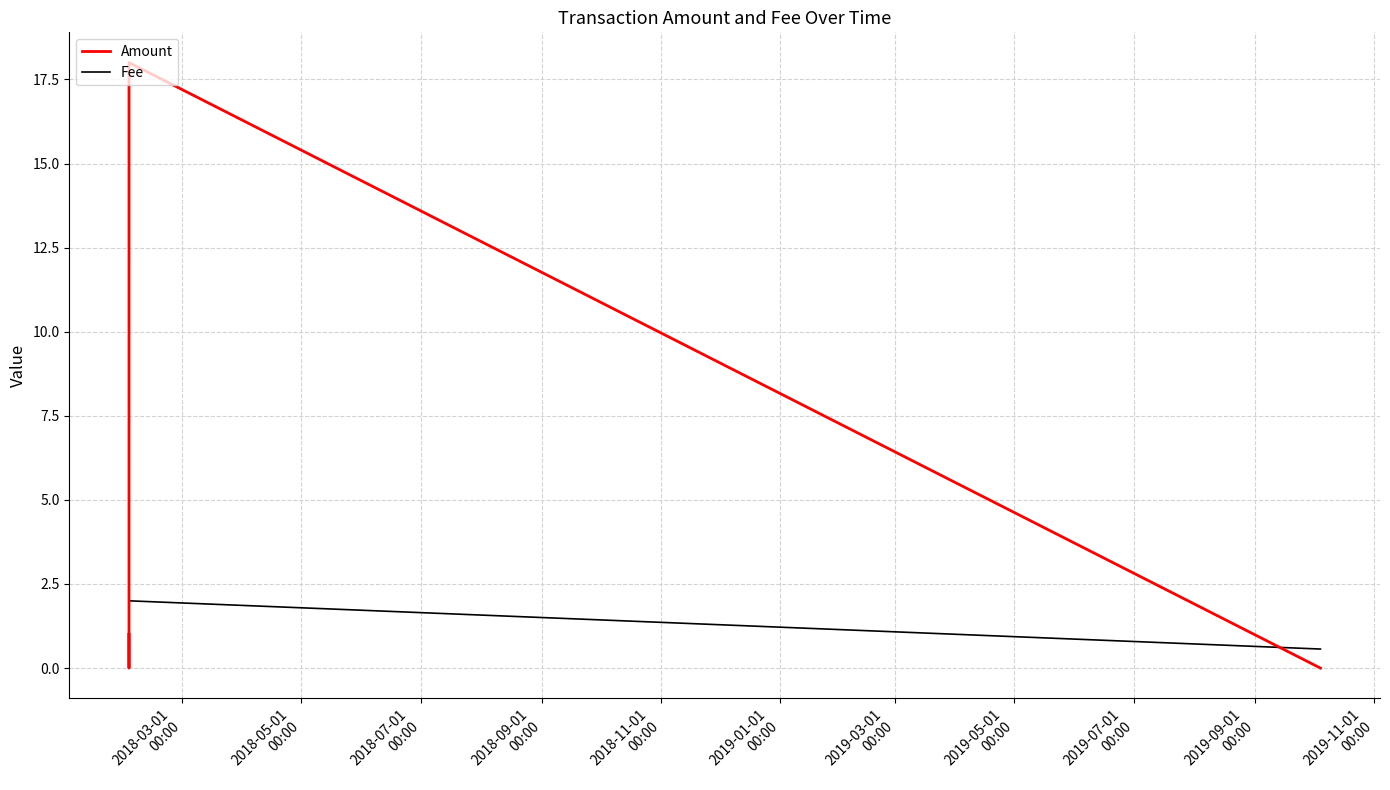

Which series has the widest spread of values?

Amount